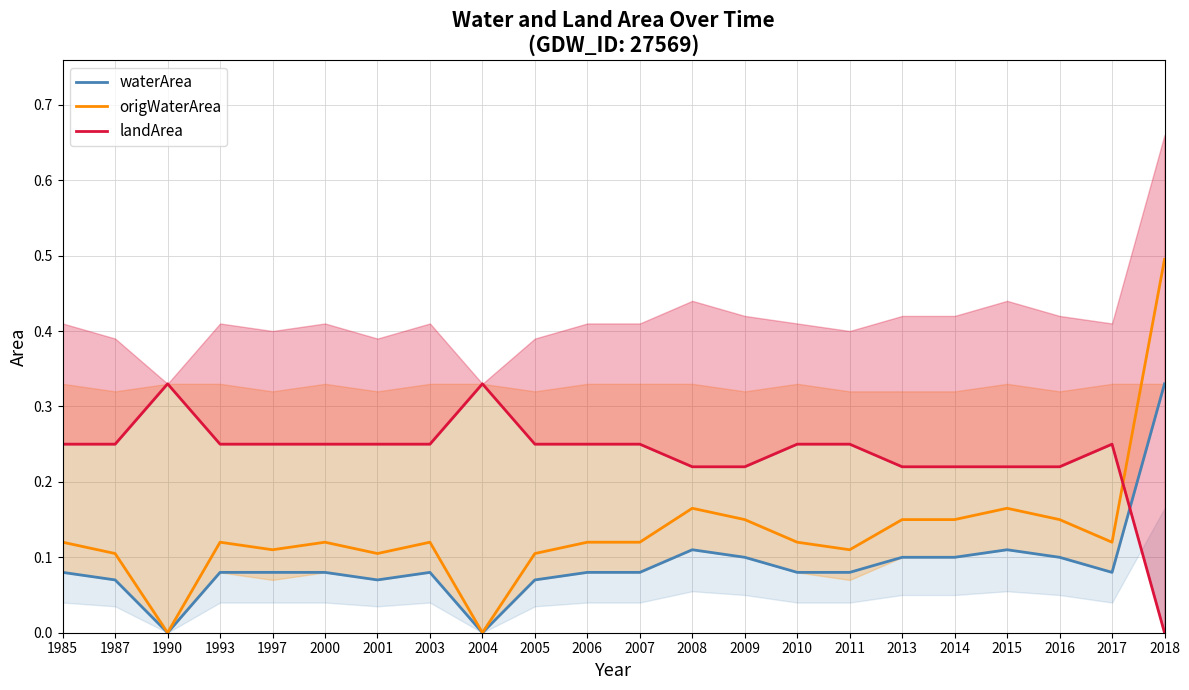

What is the value of the landArea point at the 6th from the left?

0.2